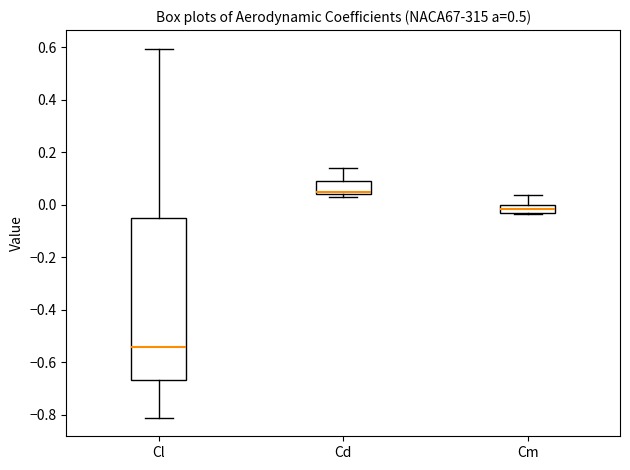

Where does the upper whisker of the box for Cd end on the y-axis? The values are not printed on the chart, so give them approximately, as read against the axis.

0.14